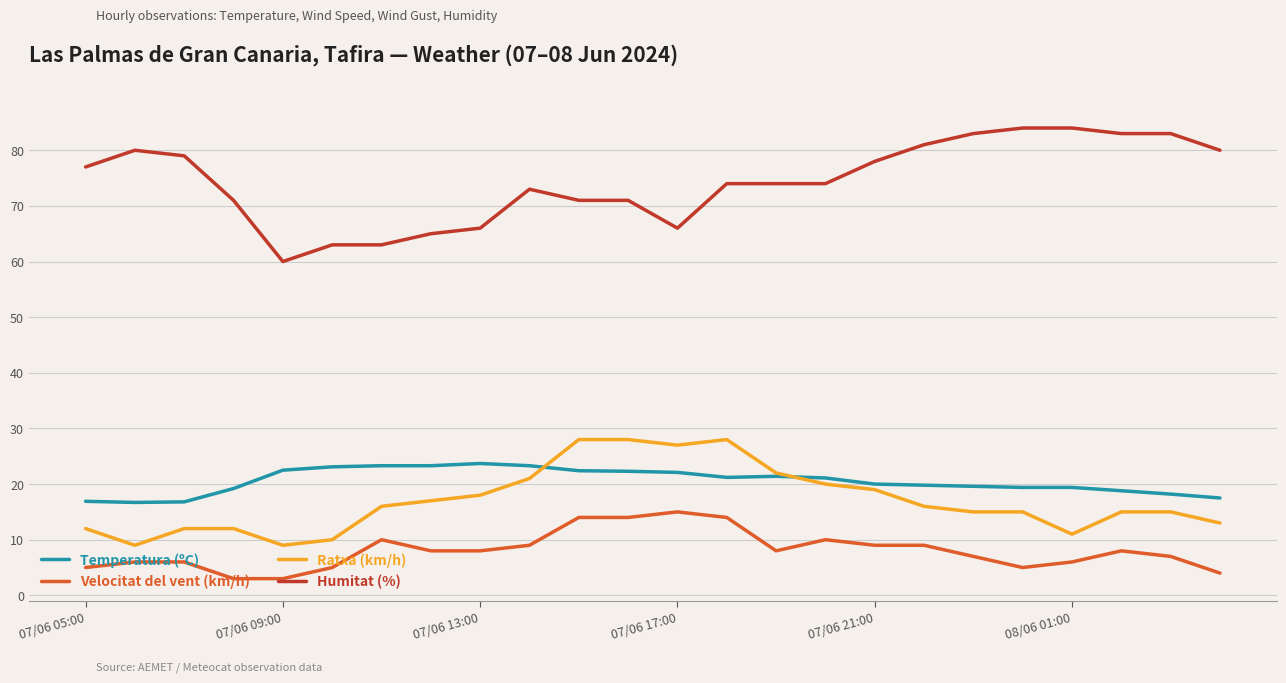

How many lines are shown in the chart?

4